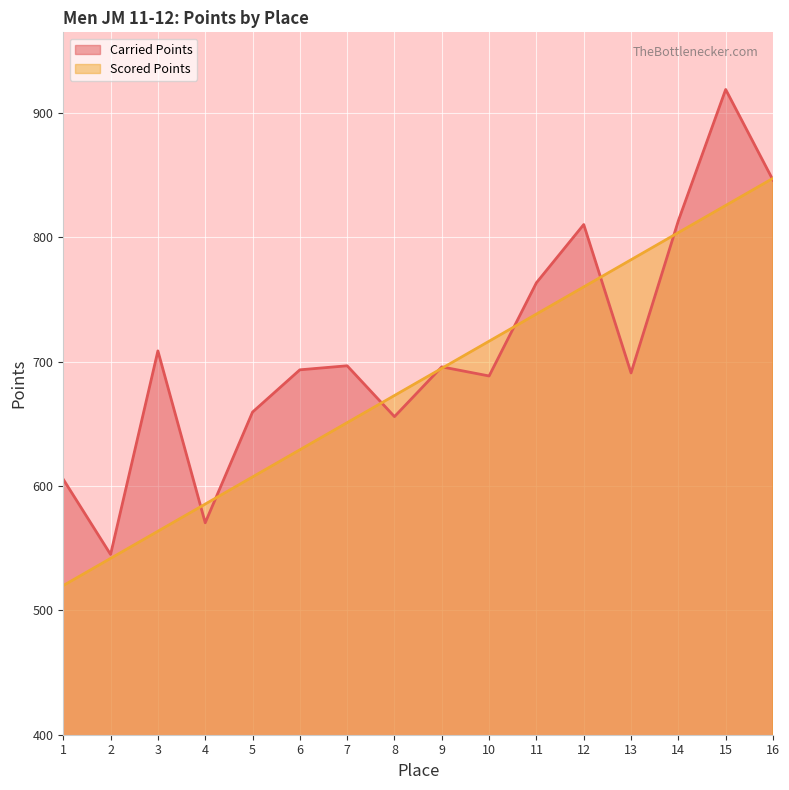

What is the value of the Scored Points point at the 6th from the left?

629.1